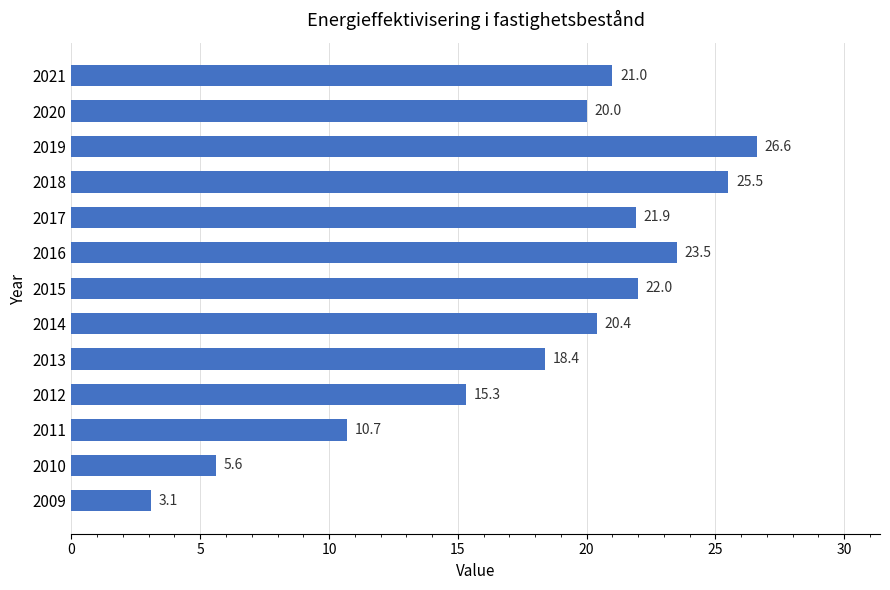

True or false: the data shows 20.4 at 2014.

True